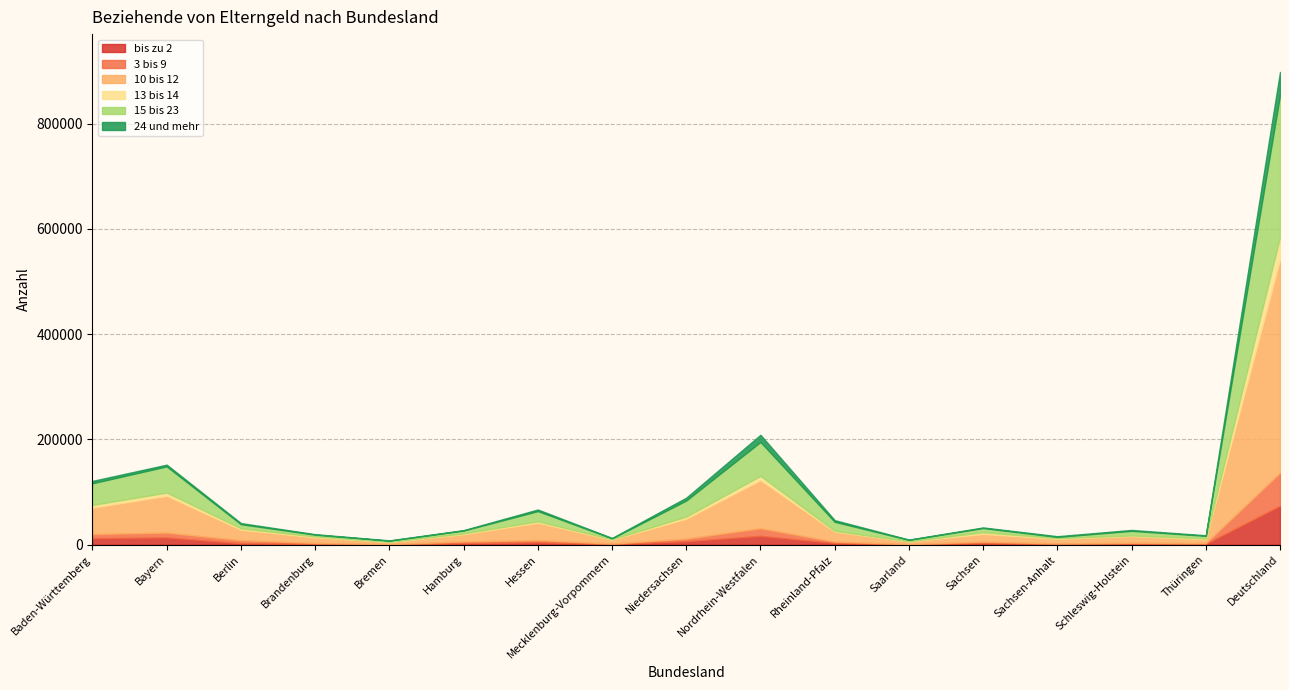

In 15 bis 23, how many points are higher than both neighbors (excluding endpoints)?

5